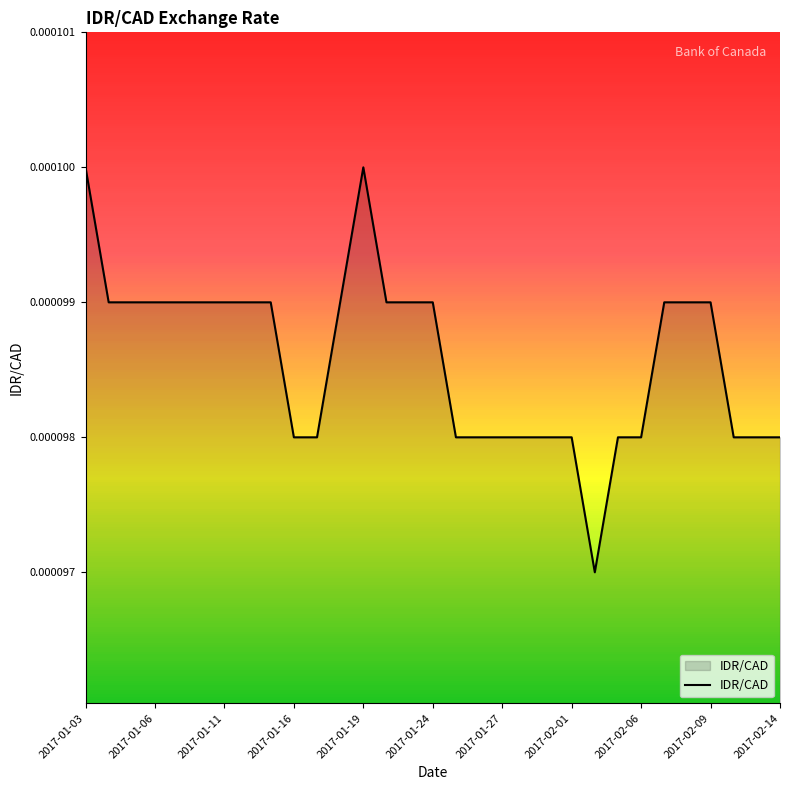

How many distinct data groups are displayed?

1